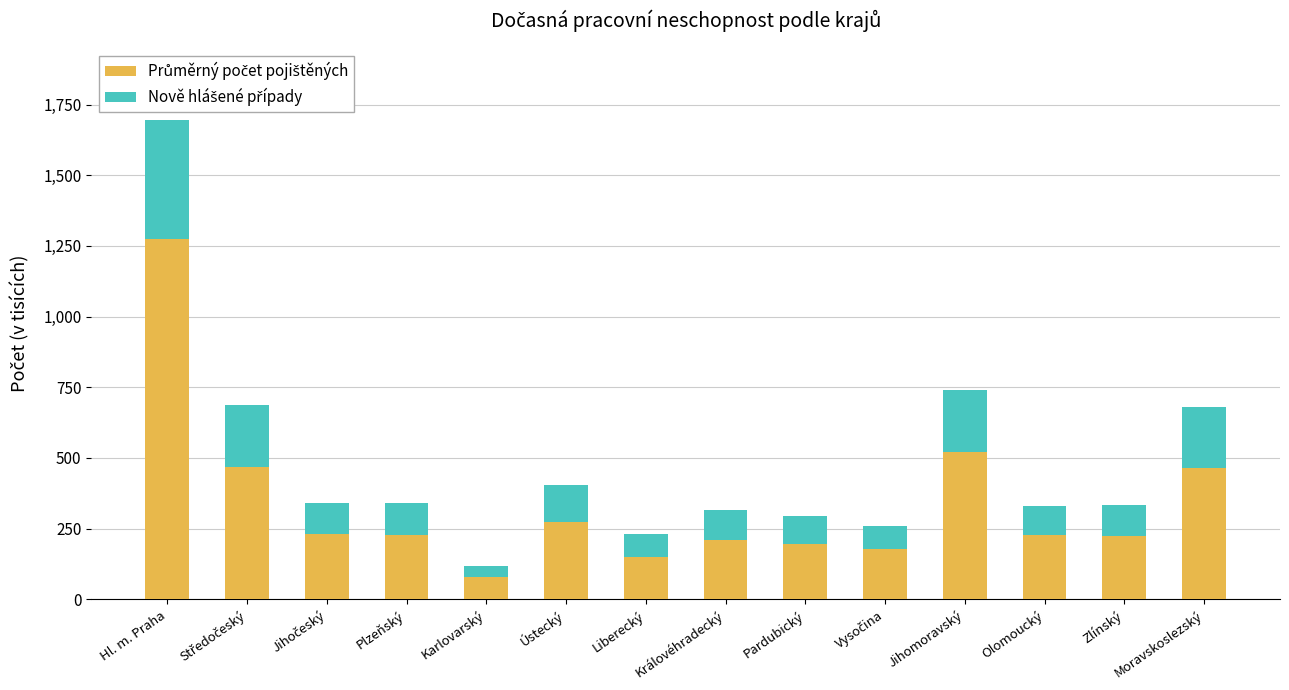

Which series changed the most between Ústecký and Moravskoslezský?

Průměrný počet pojištěných